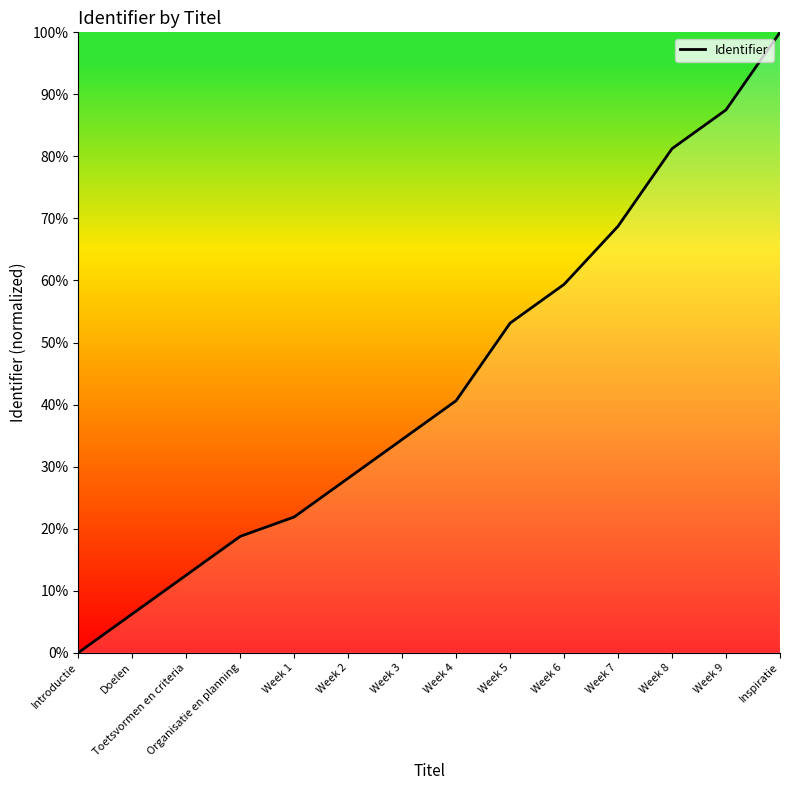

What is the change in value from Organisatie en planning to Week 2?

+9.4